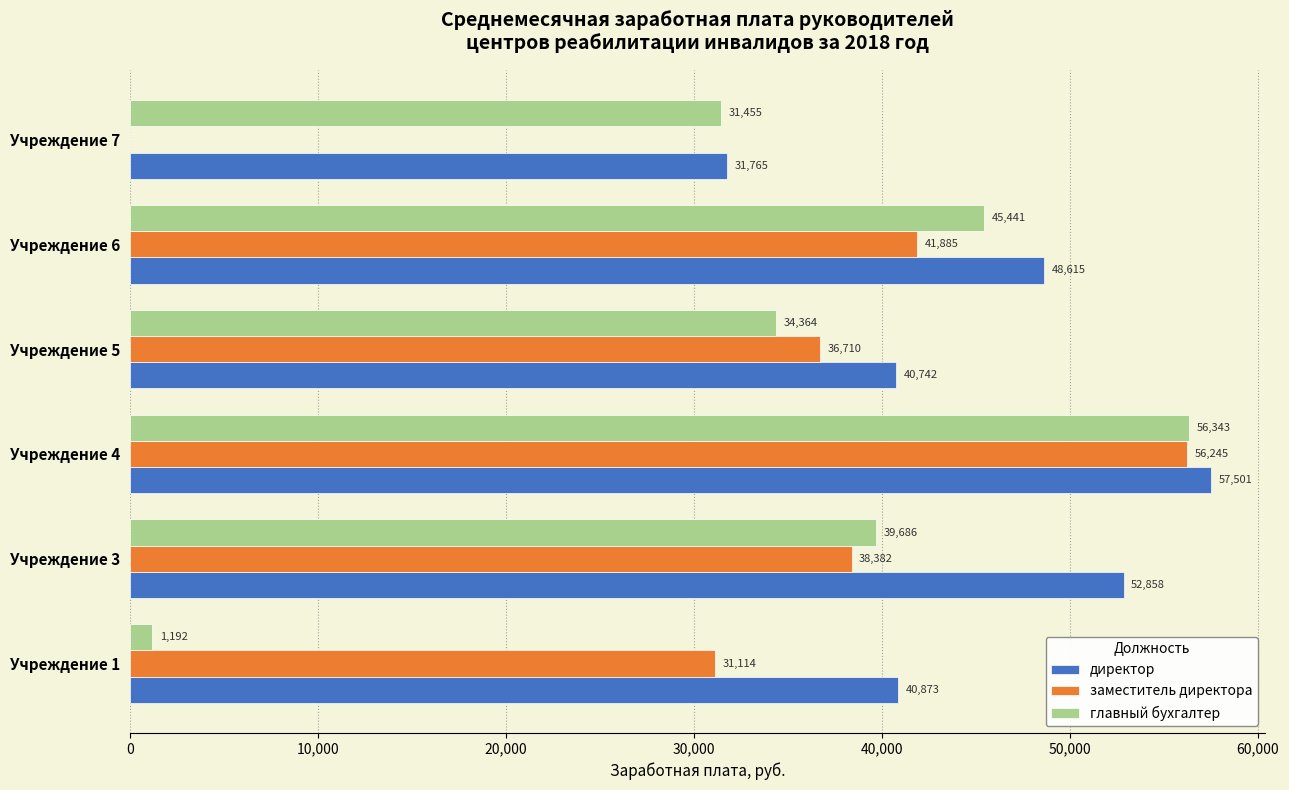

Between Учреждение 1 and Учреждение 3, which series saw the biggest shift?

главный бухгалтер